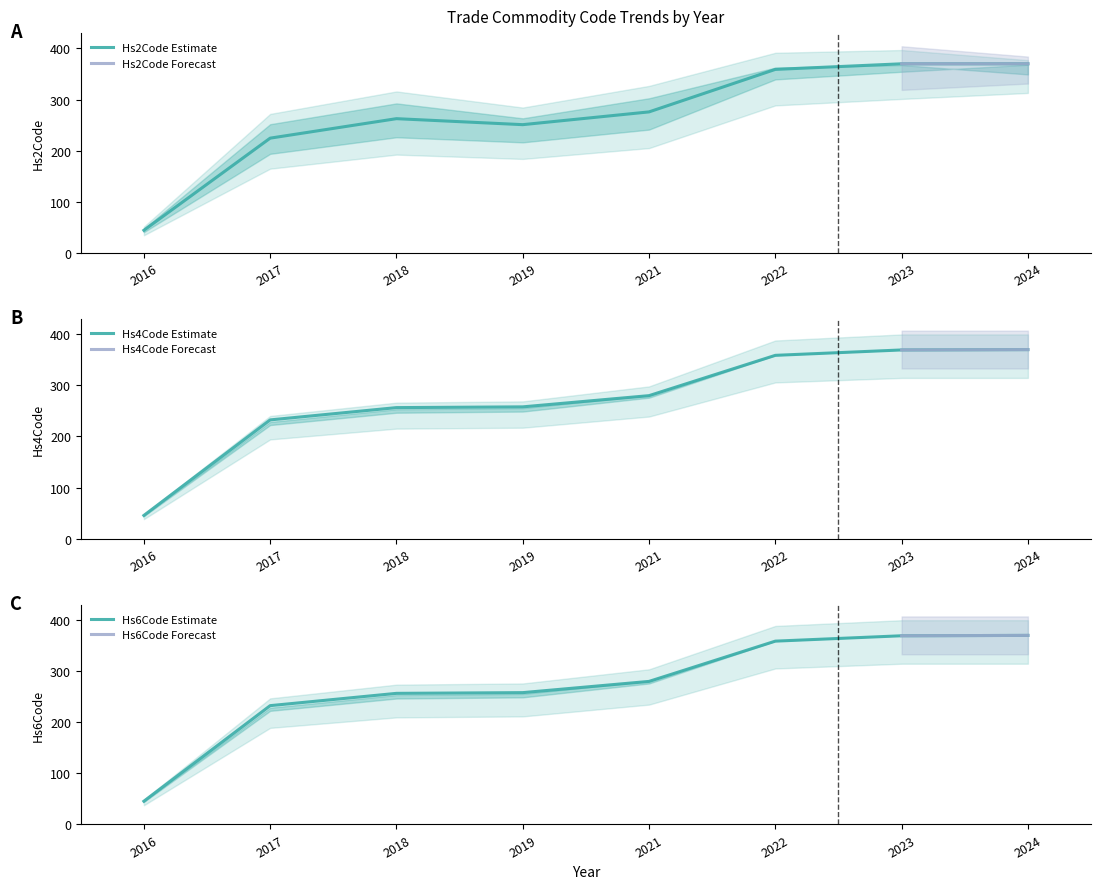

How many values in the Hs4Code series exceed 279?

4